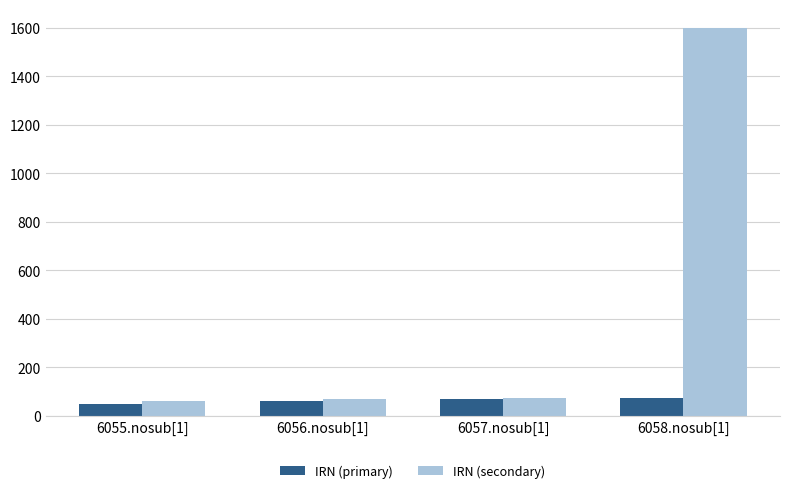

Which series changed the most between 6055.nosub[1] and 6058.nosub[1]?

IRN (secondary)